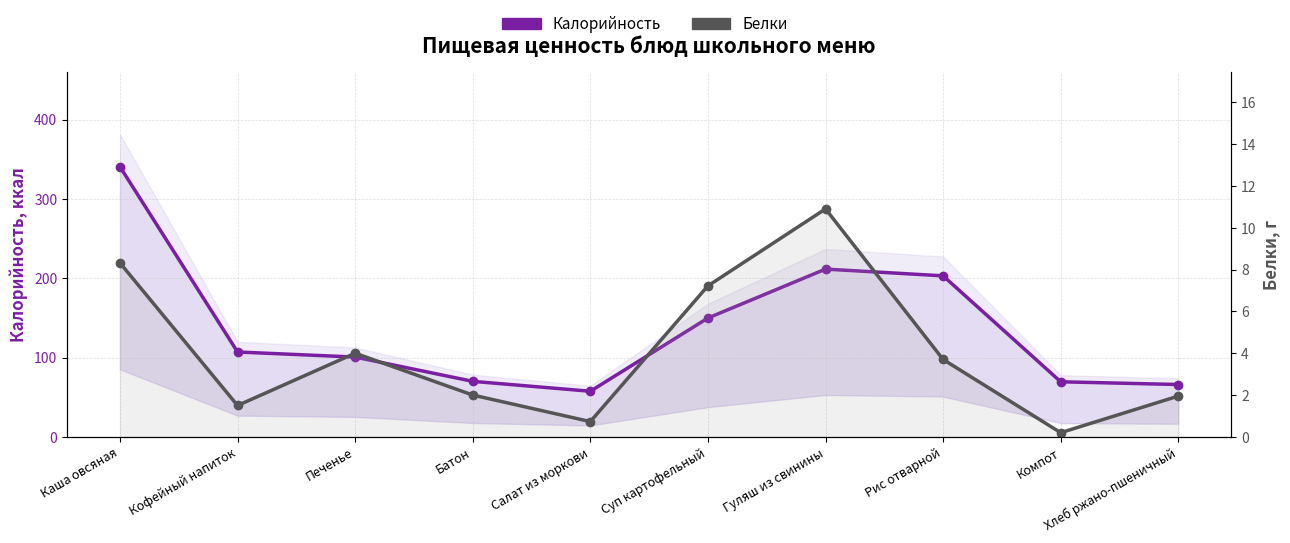

What is the difference between the second highest and second lowest values in the Белки series?

7.6